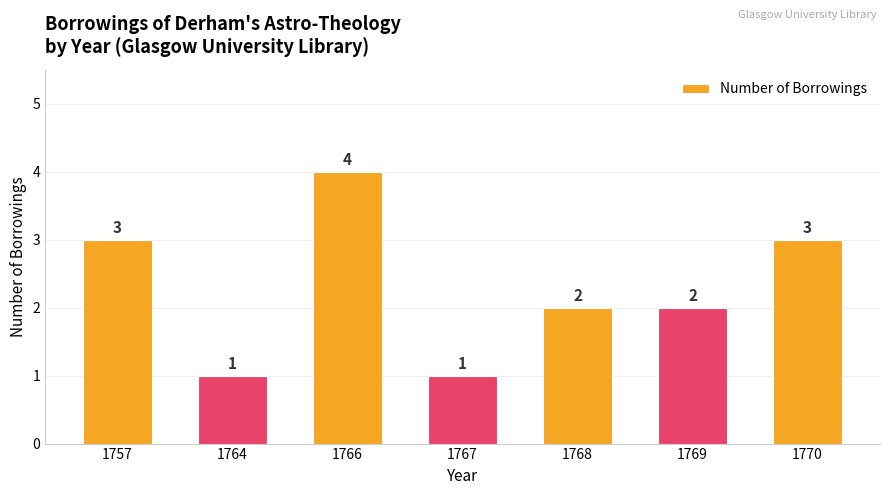

What is the difference between the values at 1757 and 1768?

1